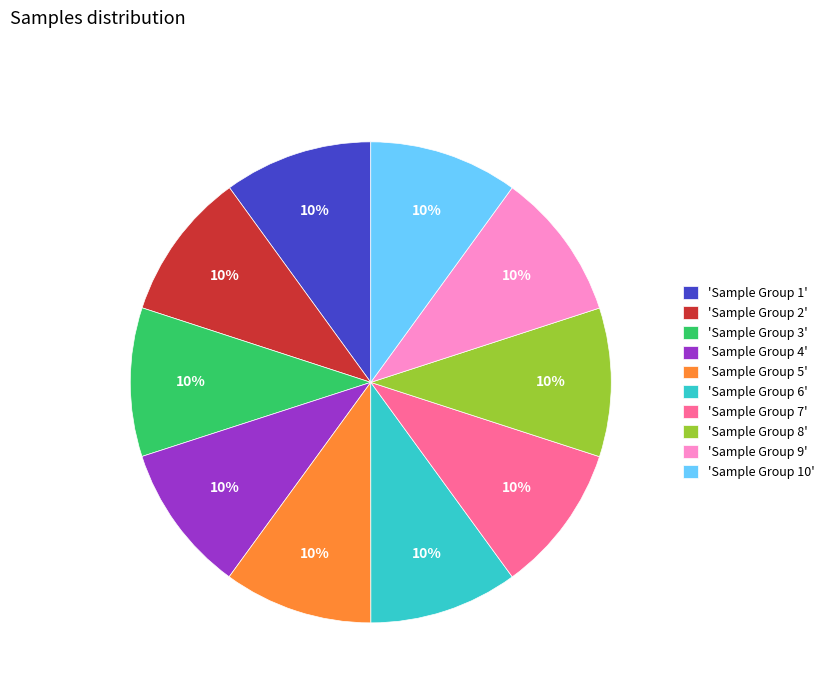

To the nearest percent, what is the average slice percentage?

10%